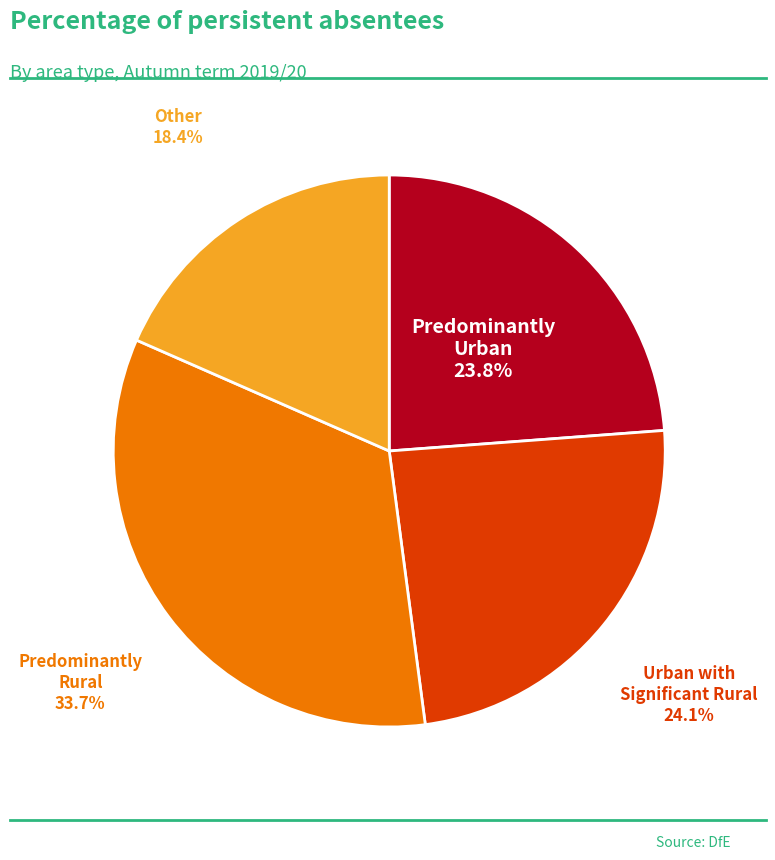

Does any single category account for the majority?

No